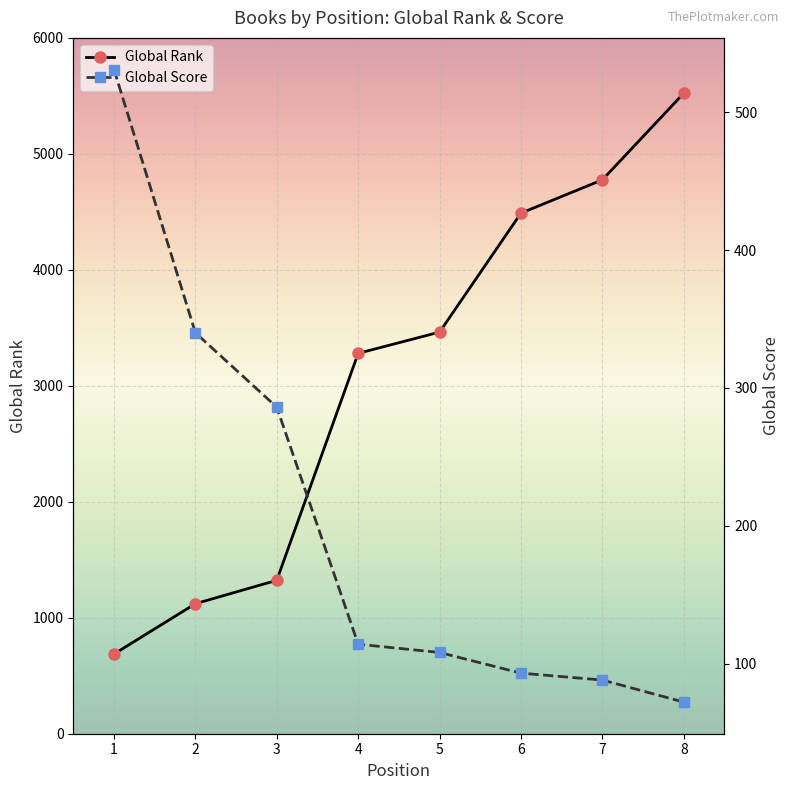

At how many categories does at least one series exceed 2820?

5